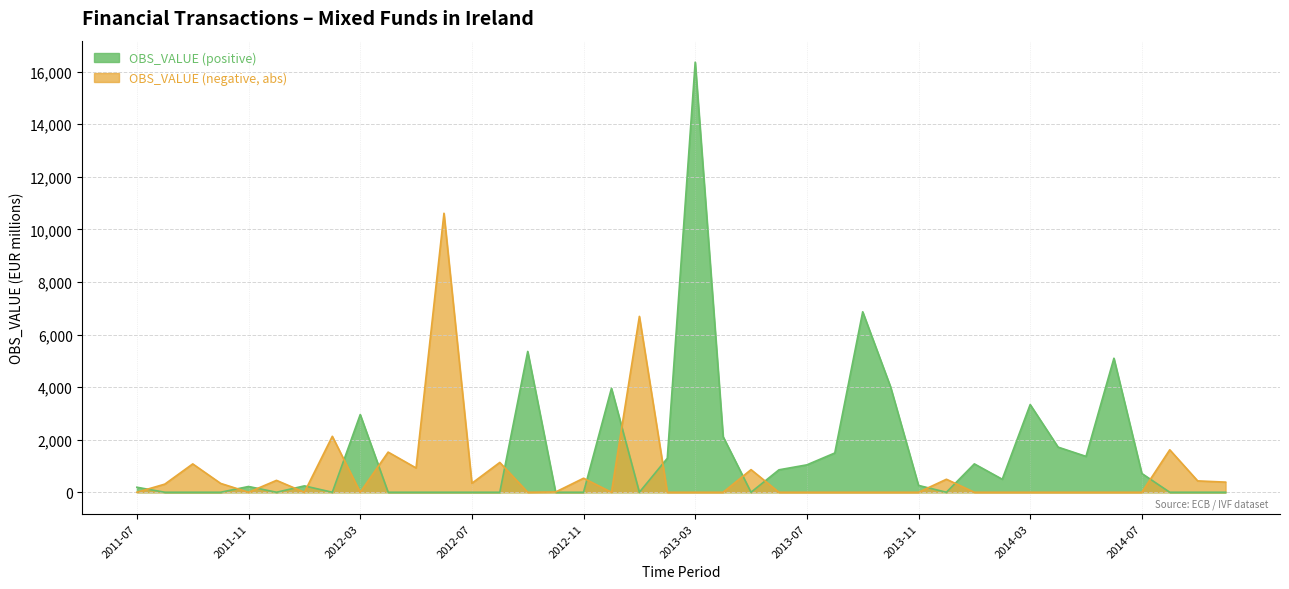

What is the difference between the second highest and minimum values in the OBS_VALUE (negative, abs) series?

6690